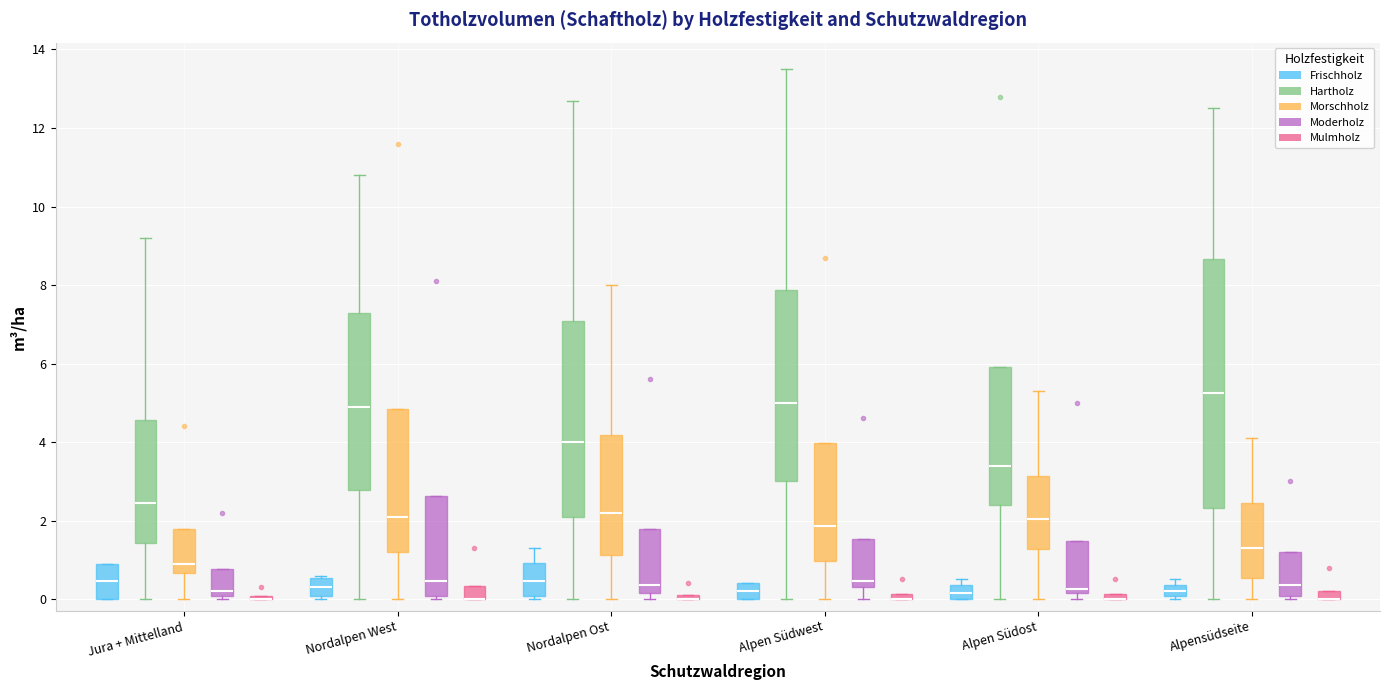

Which box is the tallest, from its lower edge to its upper edge?

Alpensüdseite (Hartholz)